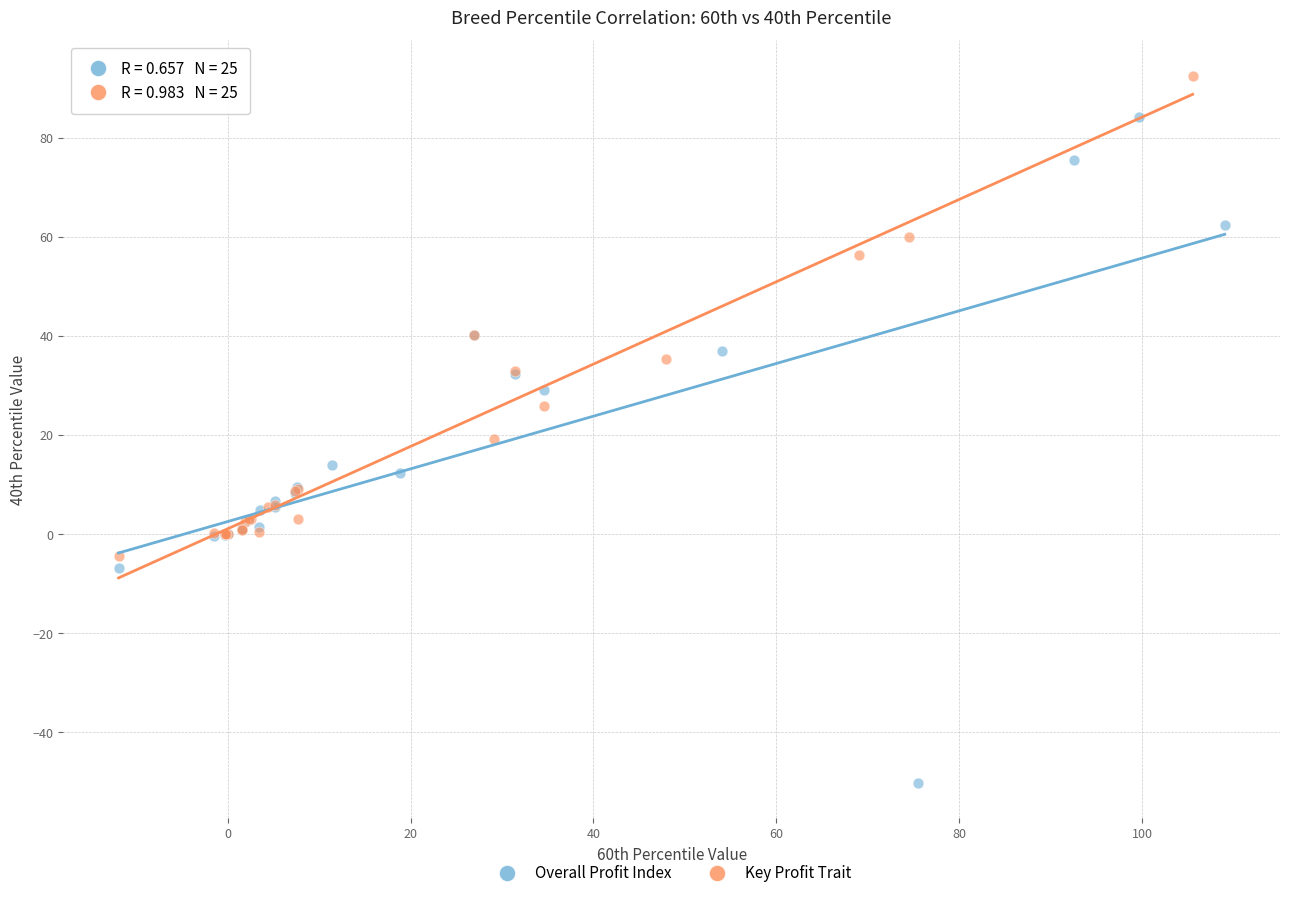

Which series reaches the minimum Y coordinate?

Overall Profit Index